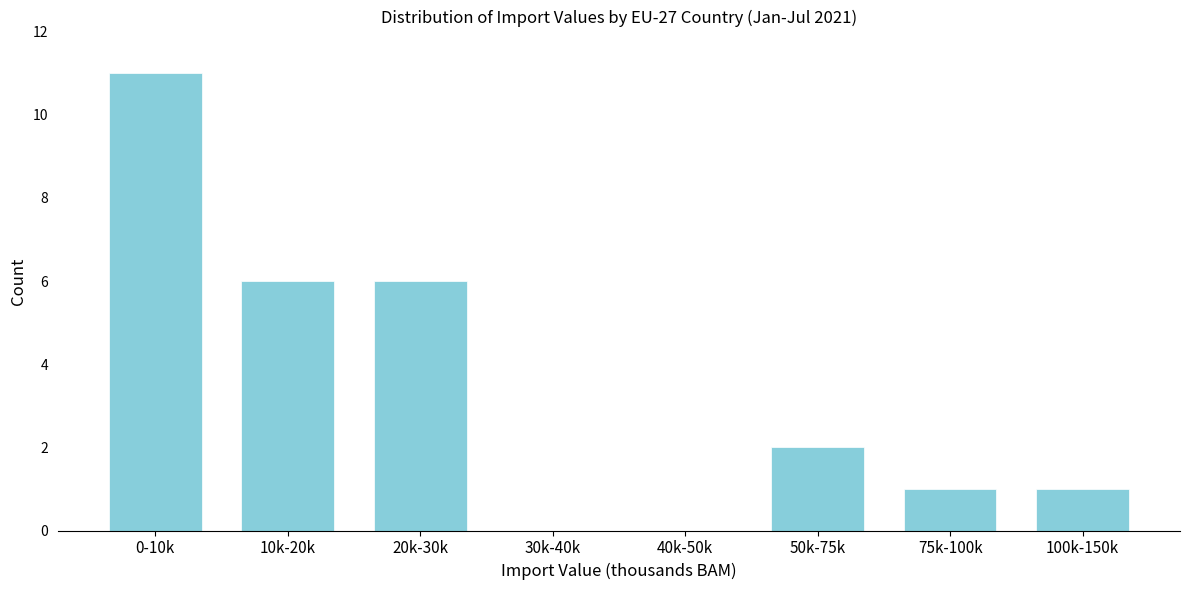

Reading left to right, list all the values displayed in this chart.

0-10k=11	10k-20k=6	20k-30k=6	30k-40k=0	40k-50k=0	50k-75k=2	75k-100k=1	100k-150k=1